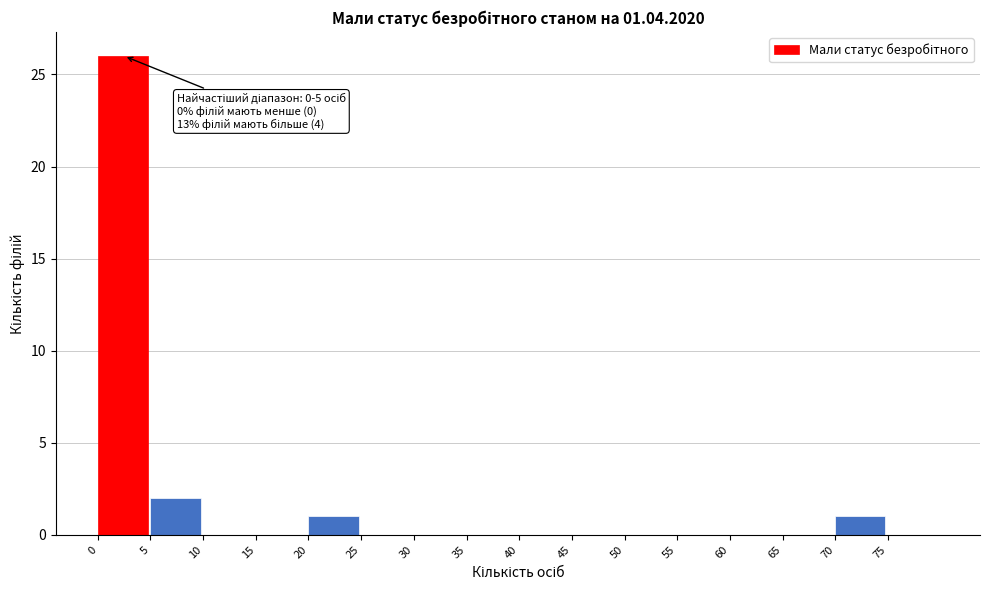

Which range on the x-axis has the tallest bar?

0 to 5